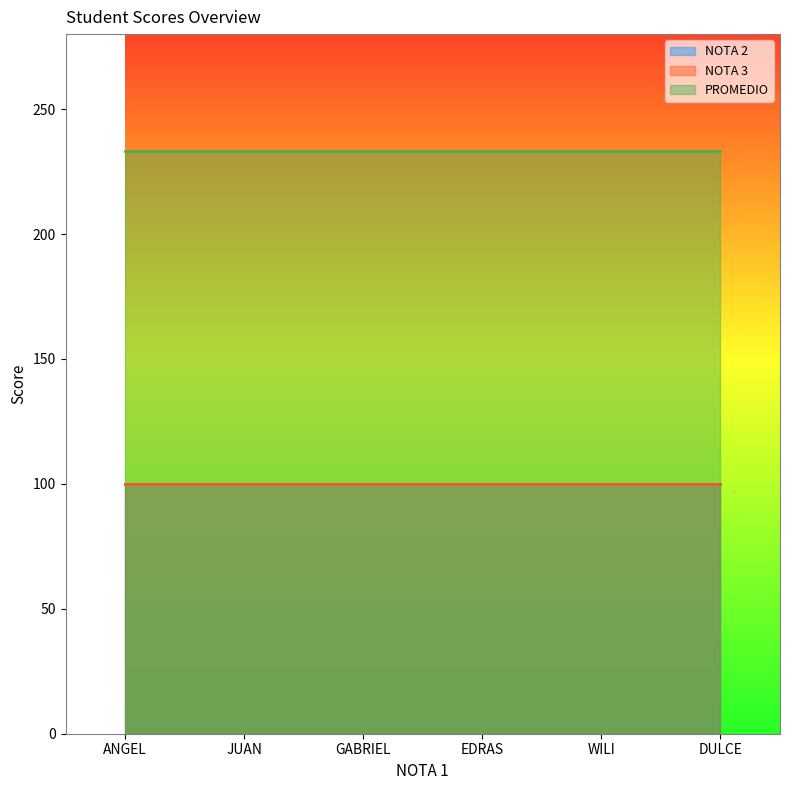

Which series has the largest total across all categories?

PROMEDIO